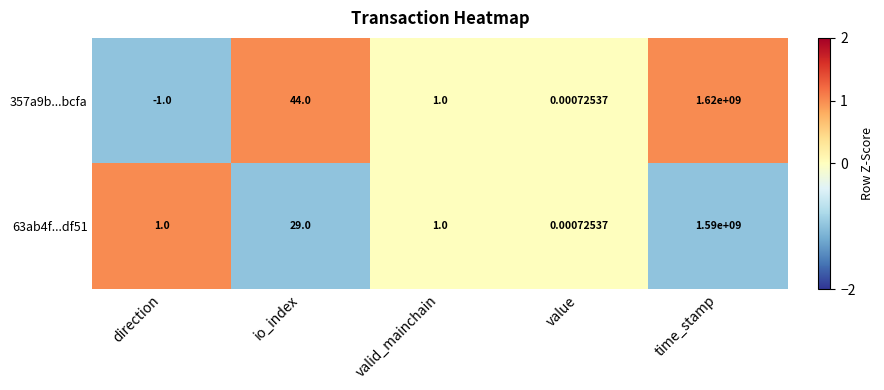

Which series has the largest range (max minus min)?

357a9b...bcfa